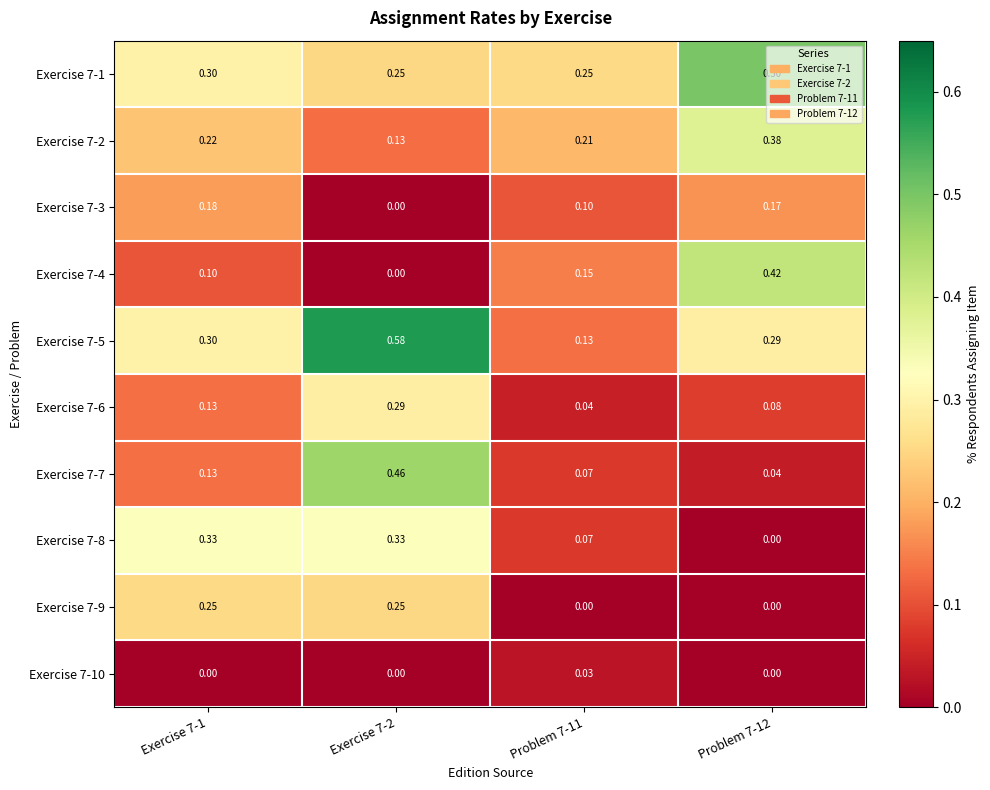

Is the value of Exercise 7-8 at Exercise 7-1 greater than the value of Exercise 7-10 at Problem 7-11?

Yes